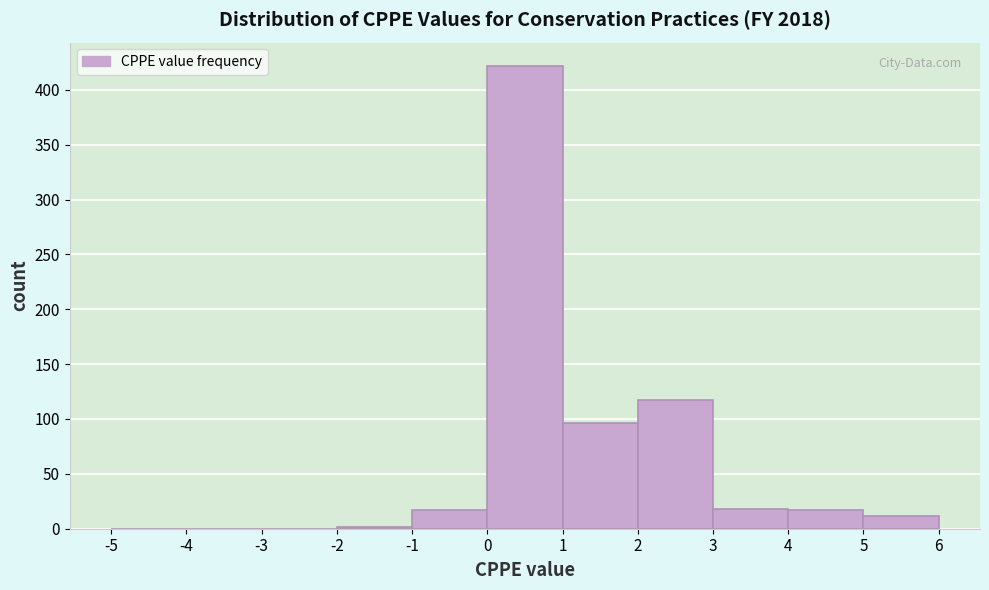

Which range on the x-axis has the tallest bar?

0 to 1